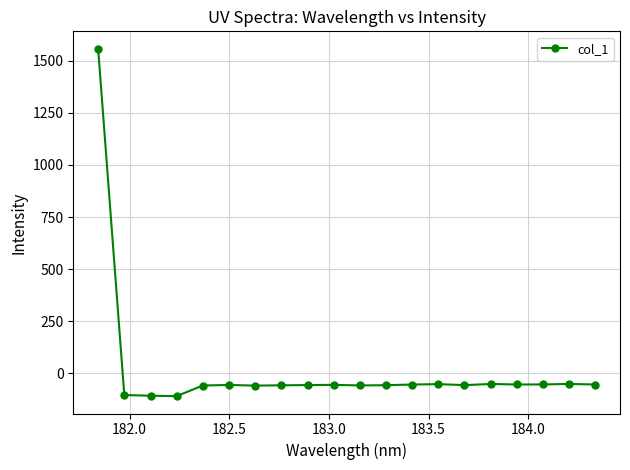

What is the maximum value shown in the chart?

1557.6